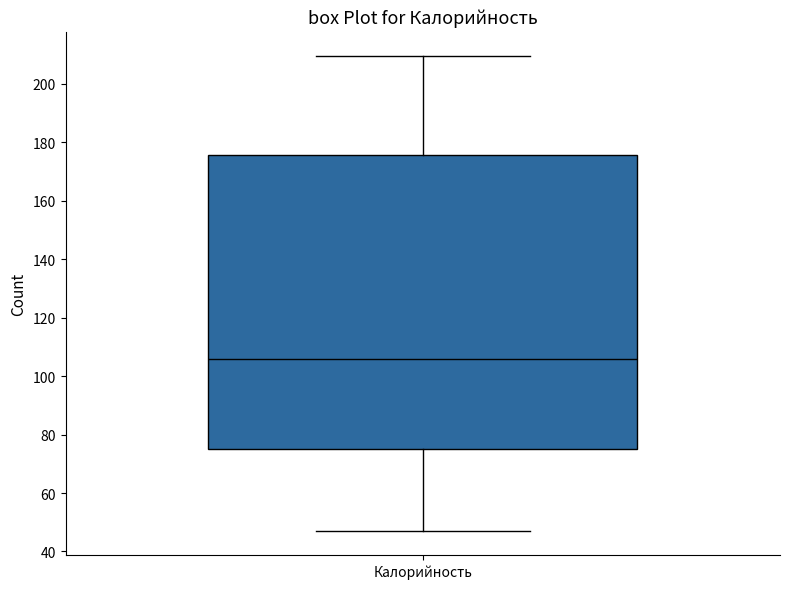

Where is the upper edge of the box for Калорийность on the y-axis? The values are not printed on the chart, so give them approximately, as read against the axis.

176